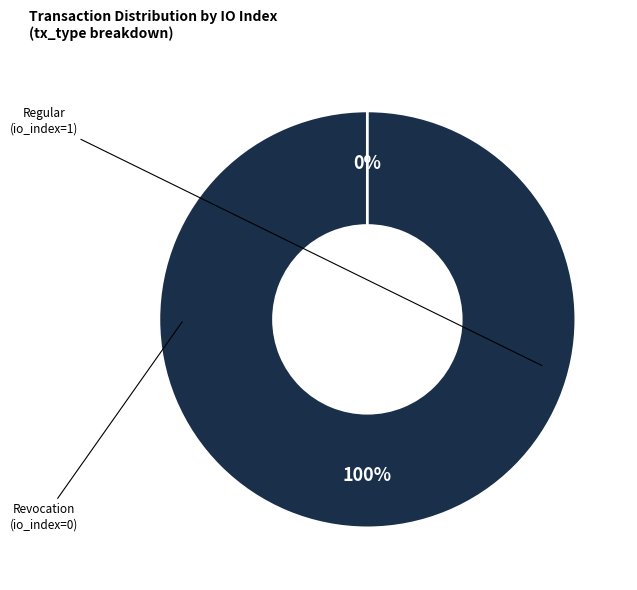

Is it true that Regular (io_index=1) is 99% of the pie?

False